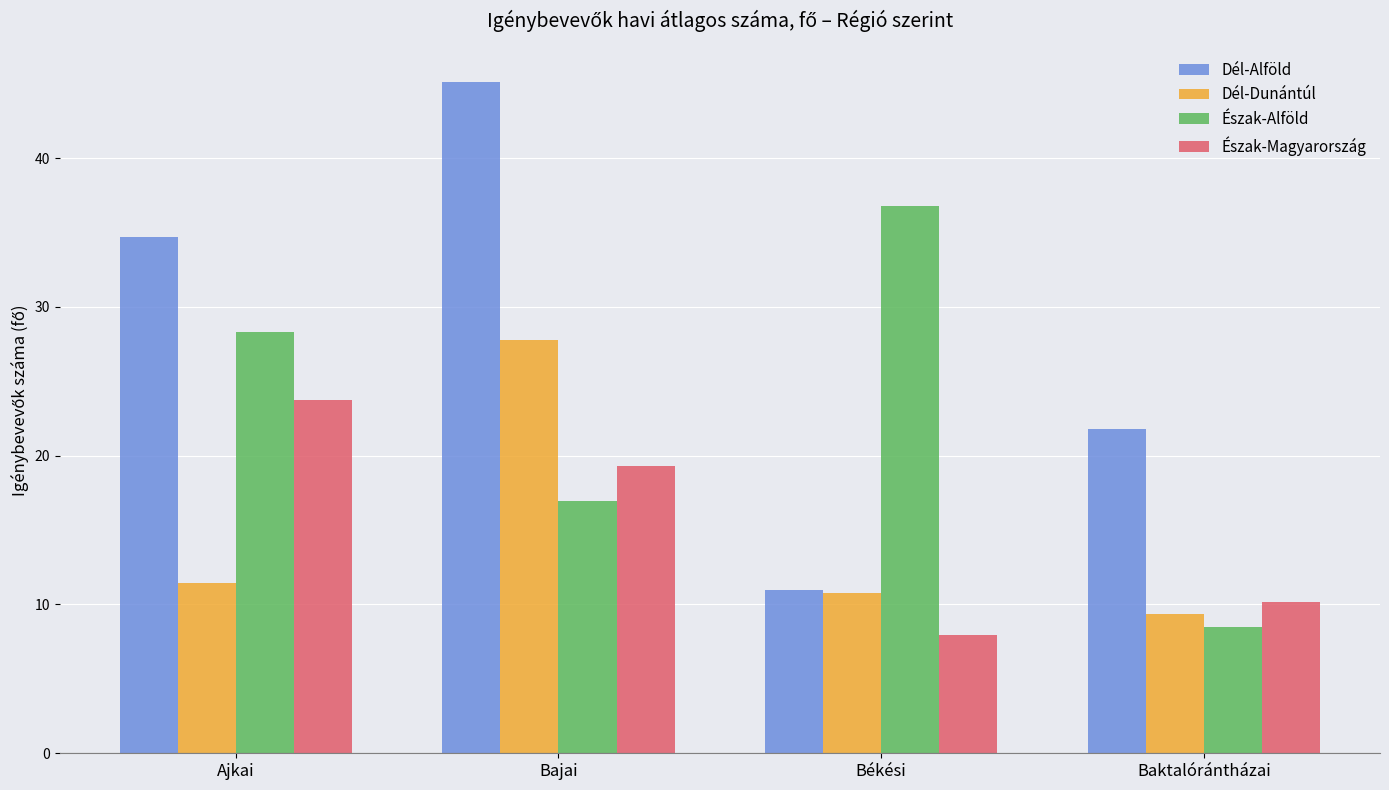

How many bars are there in total?

16